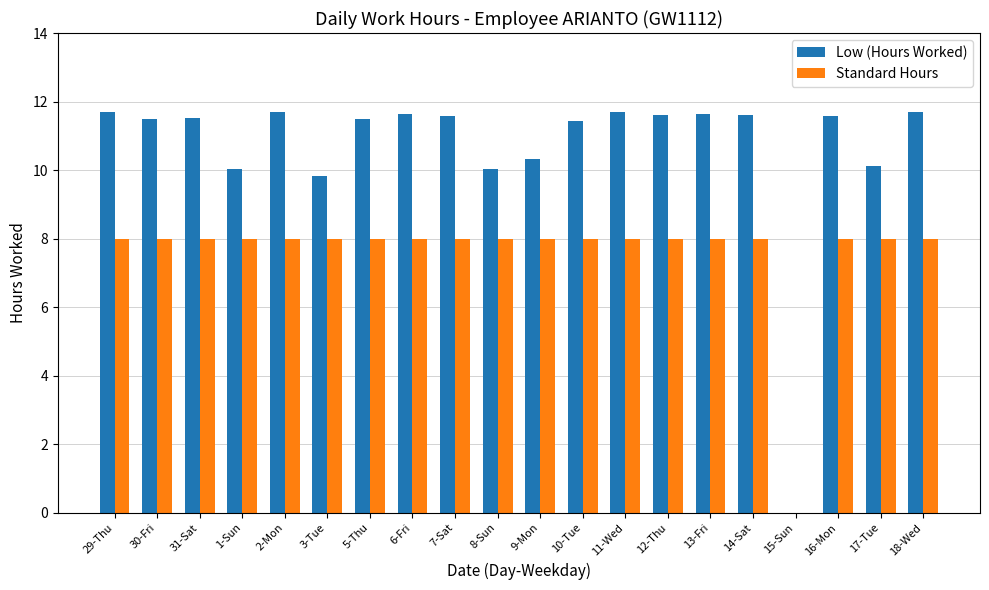

How many positive values does the Standard Hours series have?

19